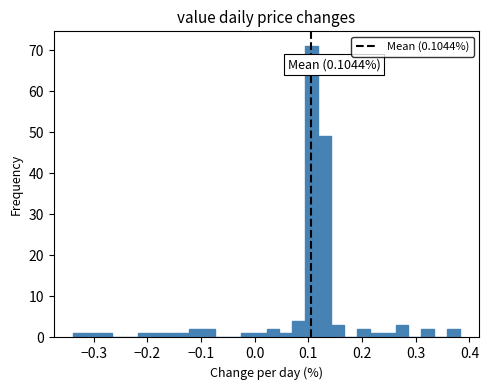

Around what value on the x-axis is the tallest bar? Give the approximate position of its centre, as read against the axis.

0.11